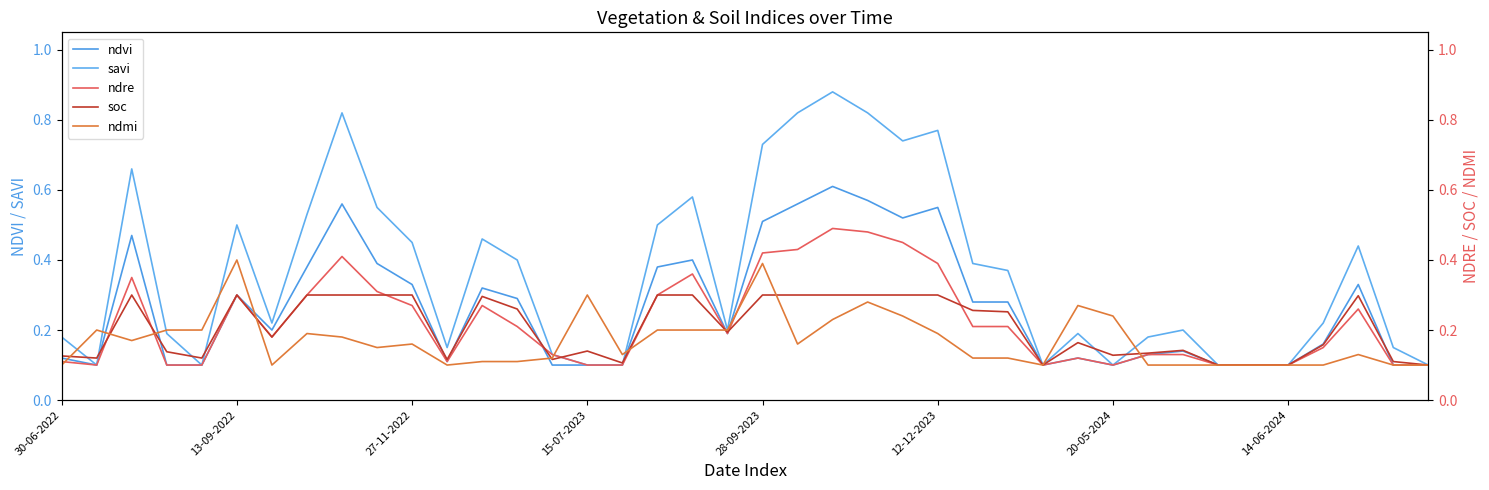

True or false: ndre has more than 2 points higher than both neighbors.

True